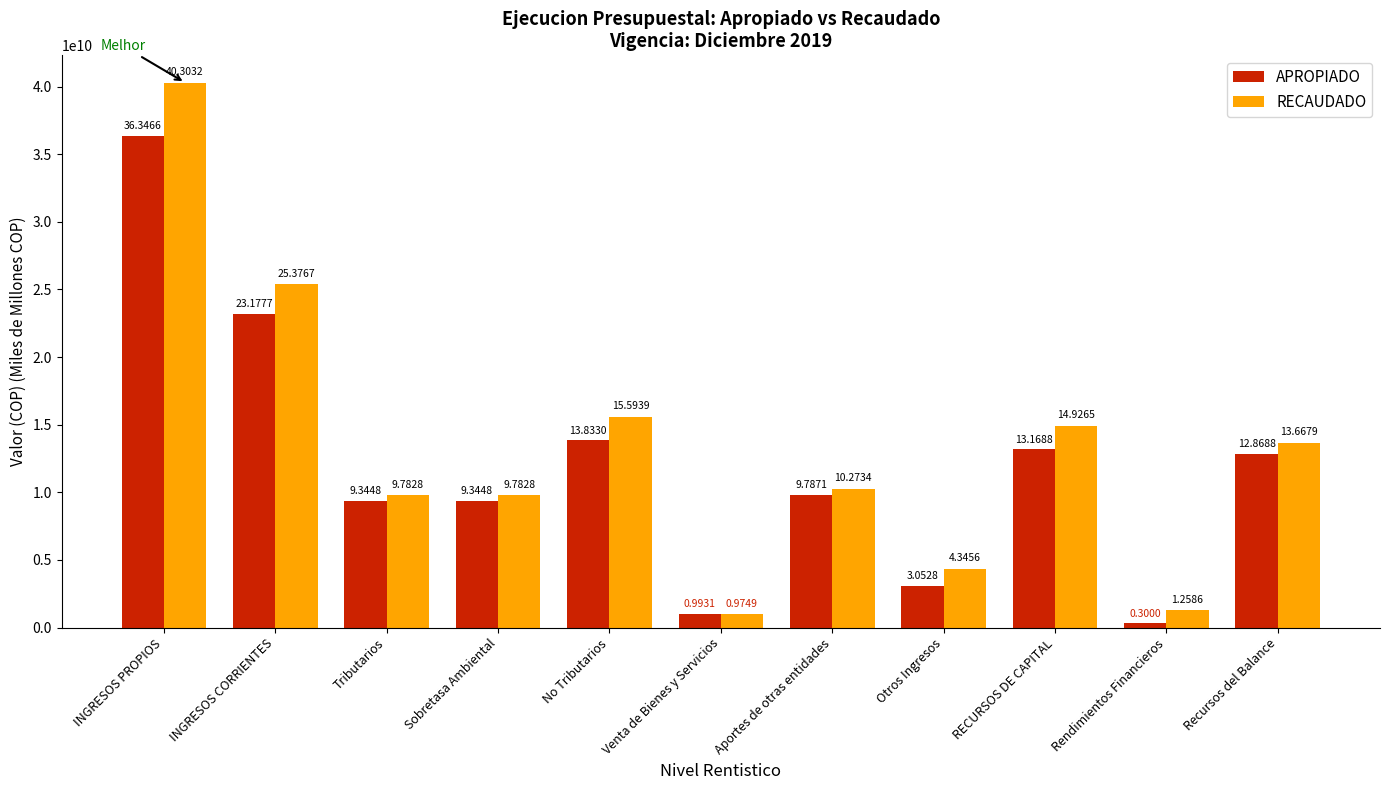

Is it true that RECAUDADO equals 10787436678 at INGRESOS CORRIENTES?

False